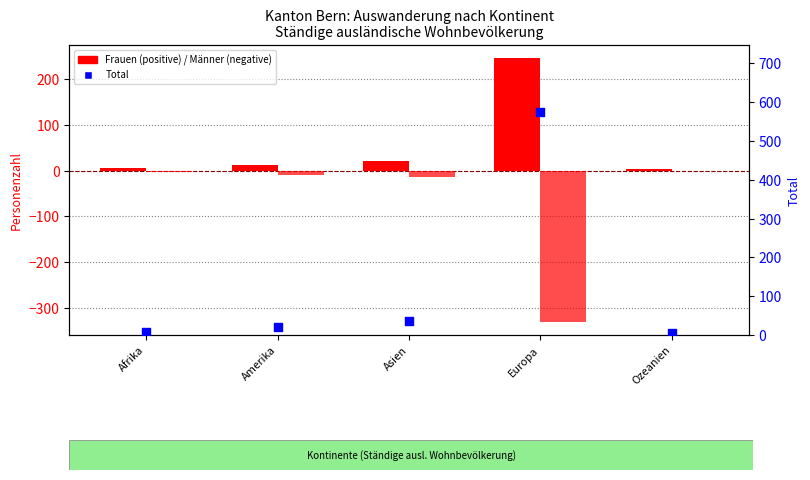

Which series reaches the minimum Y coordinate?

Männer